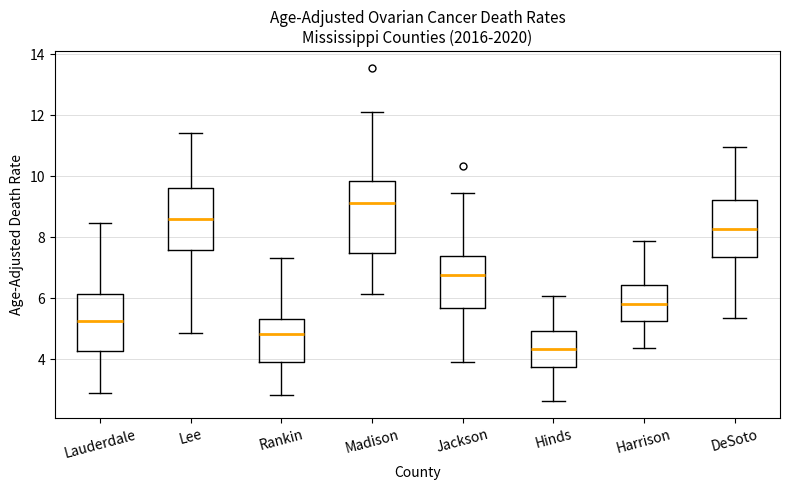

Reading left to right, transcribe this box plot: for each box, give where its median line is, the range the box spans, and where its two whiskers end, as read against the y-axis. The values are not printed on the chart, so give them approximately, as read against the axis.

Lauderdale: median 5.2, box 4.2 to 6.2, whiskers 2.8 to 8.4
Lee: median 8.6, box 7.6 to 9.6, whiskers 4.8 to 11.4
Rankin: median 4.8, box 3.8 to 5.4, whiskers 2.8 to 7.4
Madison: median 9.2, box 7.4 to 9.8, whiskers 6.2 to 12.2
Jackson: median 6.8, box 5.6 to 7.4, whiskers 4.0 to 9.4
Hinds: median 4.4, box 3.8 to 5.0, whiskers 2.6 to 6.0
Harrison: median 5.8, box 5.2 to 6.4, whiskers 4.4 to 7.8
DeSoto: median 8.2, box 7.4 to 9.2, whiskers 5.4 to 11.0